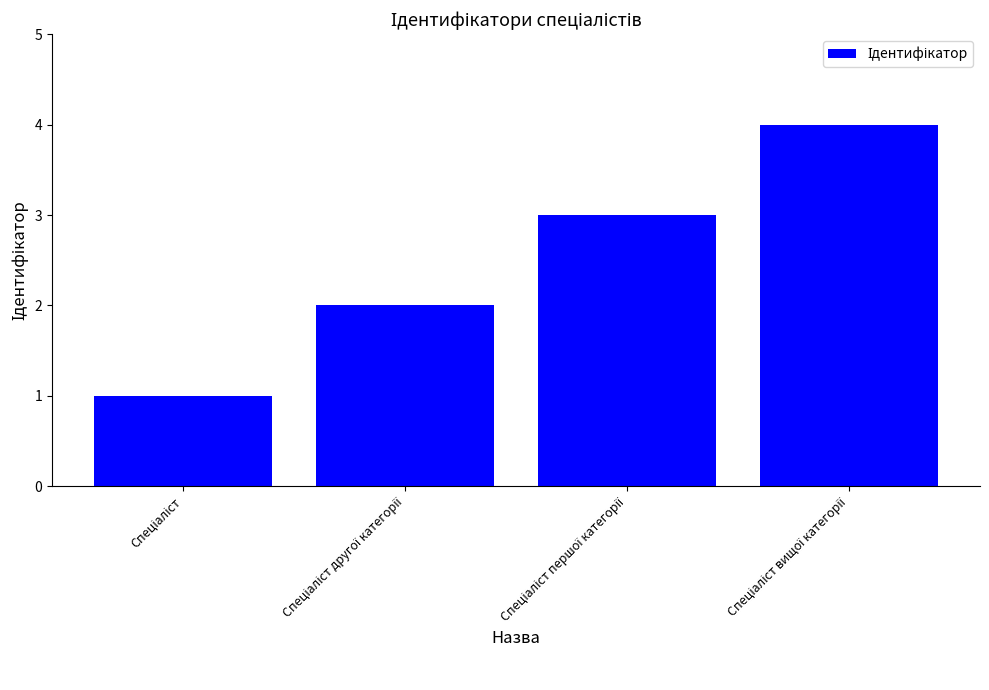

What is the sum of all values?

10